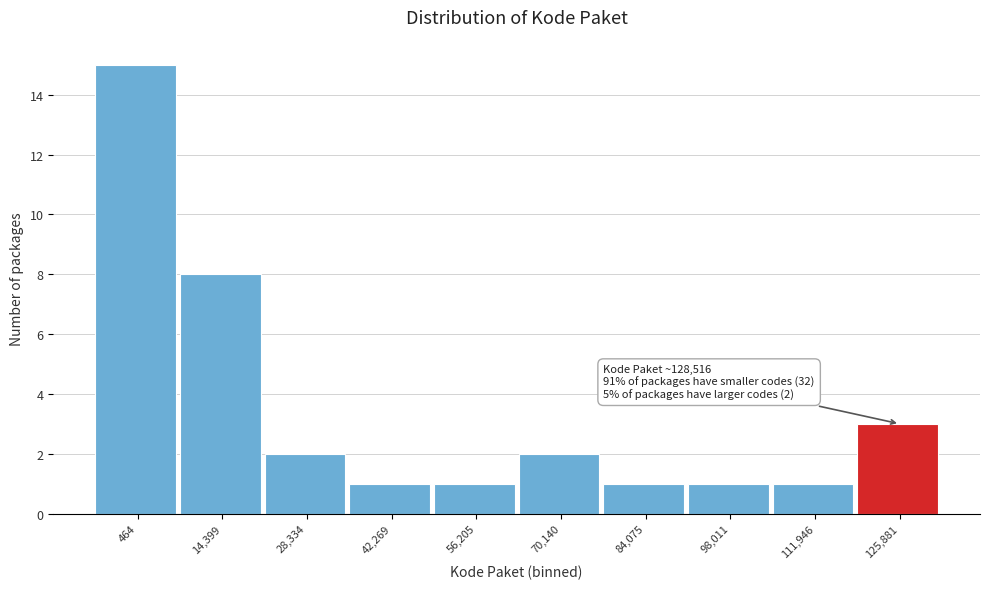

Reading left to right, extract all data points from this chart.

464=15	14,399=8	28,334=2	42,269=1	56,205=1	70,140=2	84,075=1	98,011=1	111,946=1	125,881=3